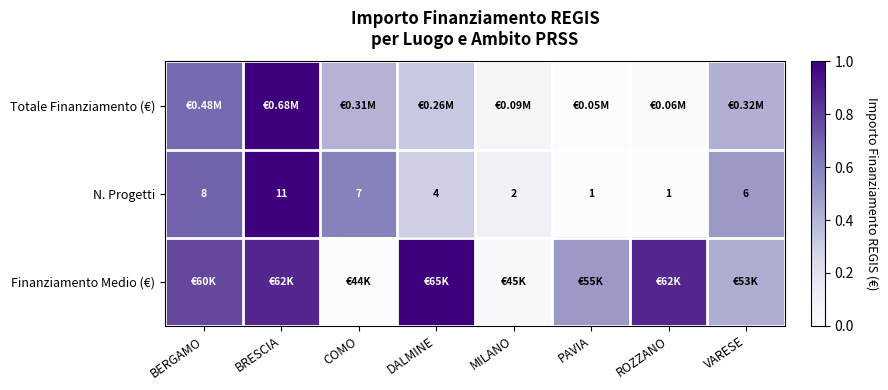

Where does the N. Progetti series first go above 6?

BERGAMO